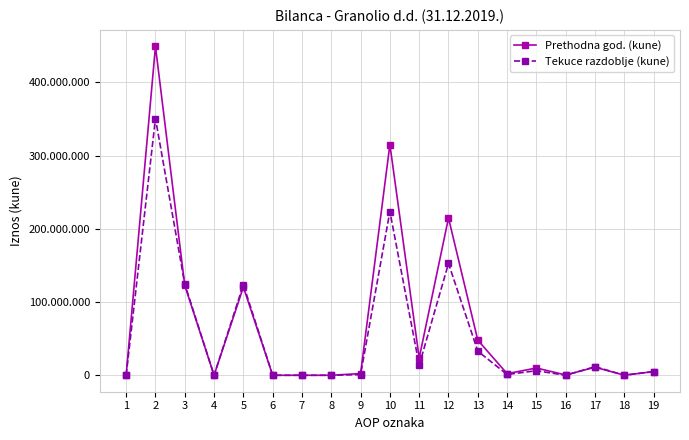

Does the chart have visible grid lines?

Yes